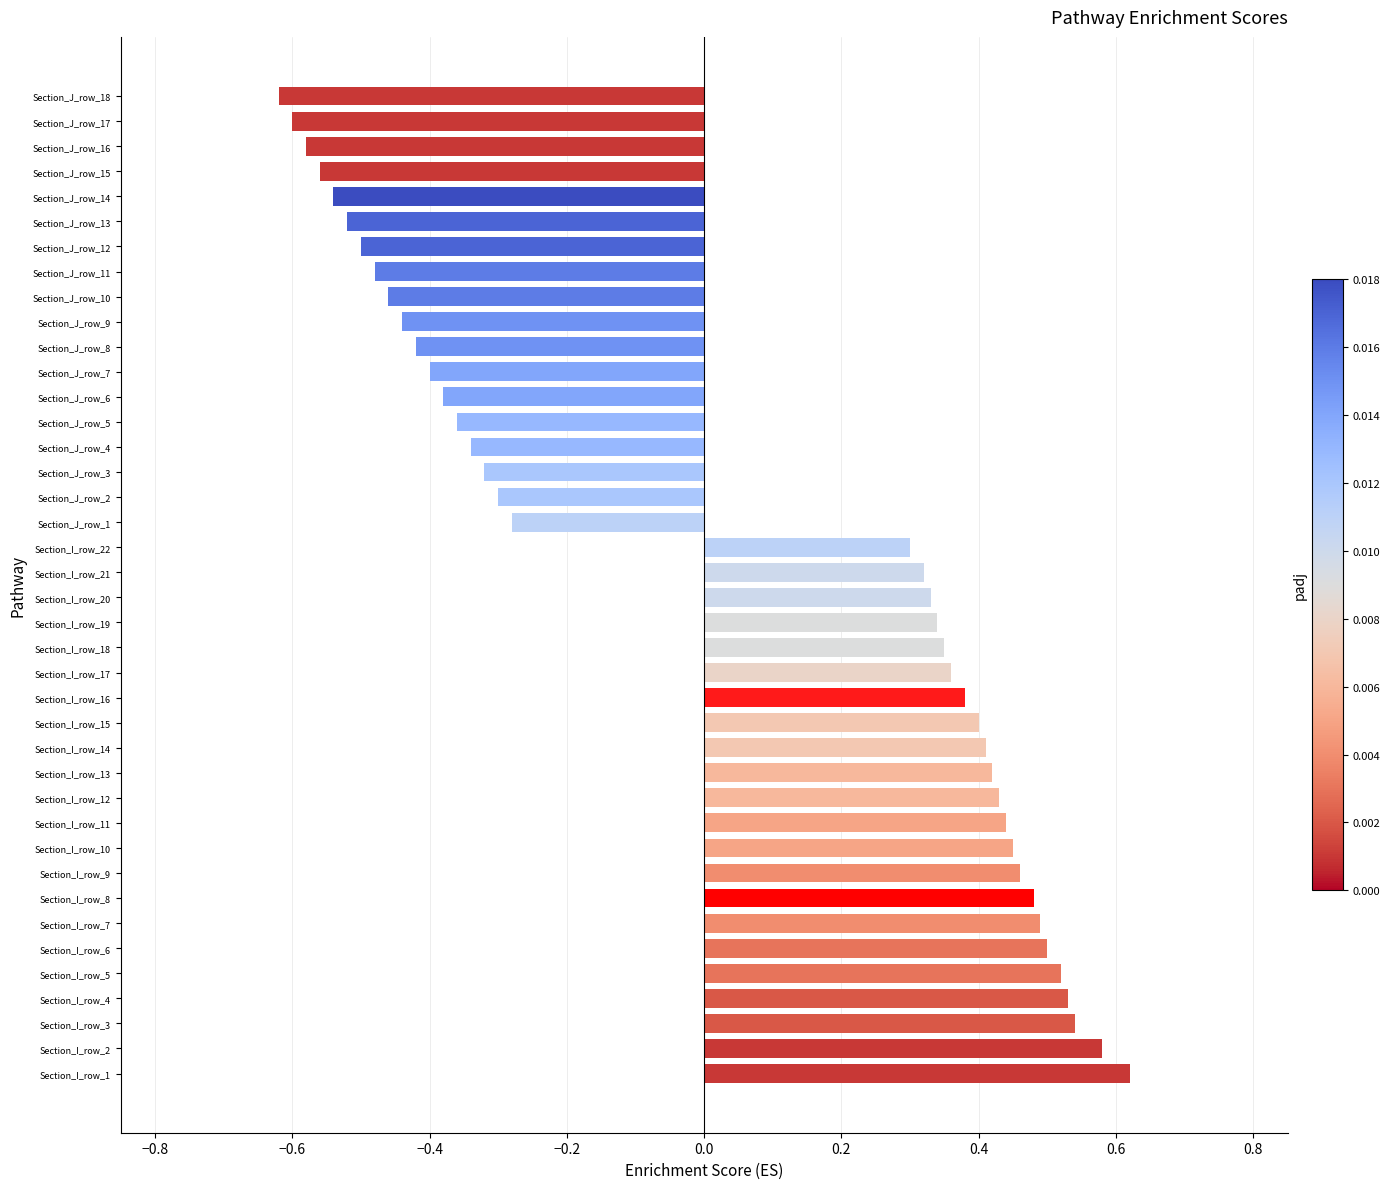

True or false: the data shows 0.5 at Section_I_row_9.

True